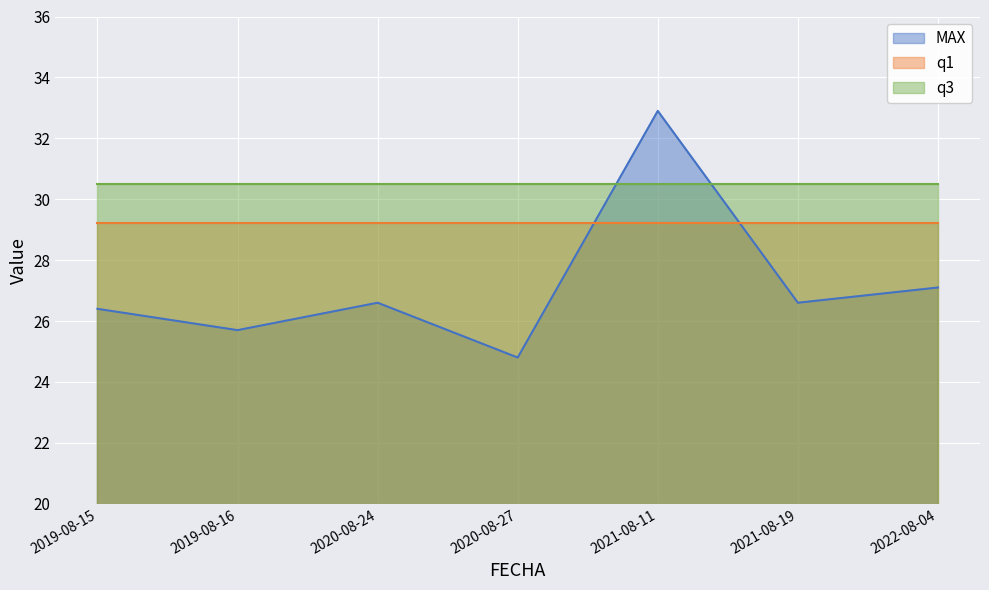

Does the chart display data point markers on the line(s)?

No